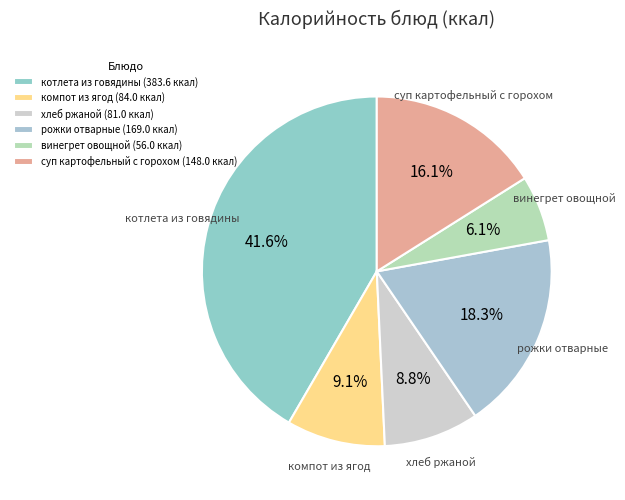

To the nearest percent, what is the combined percentage of рожки отварные and компот из ягод?

27%